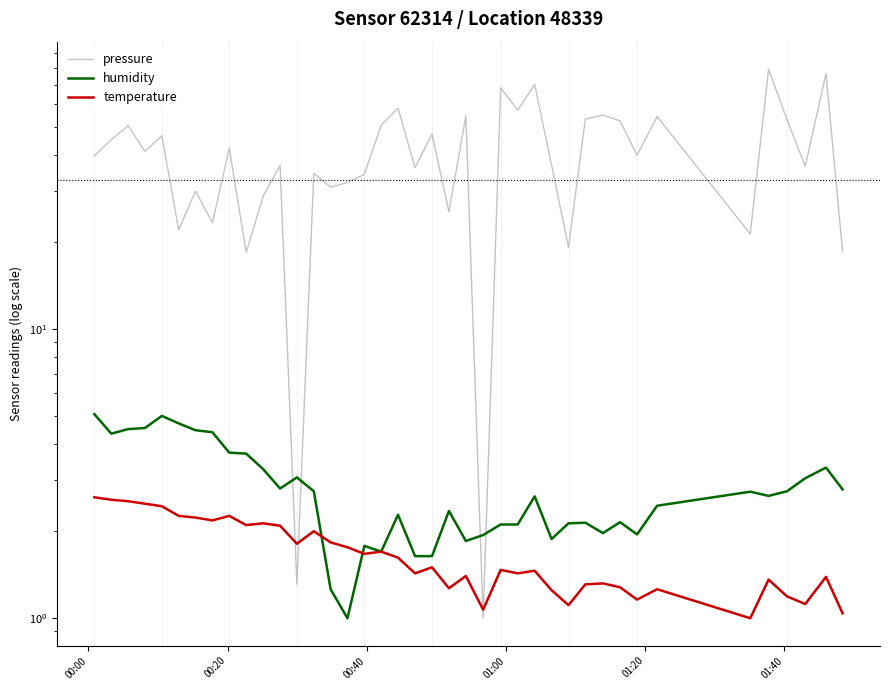

The pressure series shows 46.7 at 01:20. True or false?

True